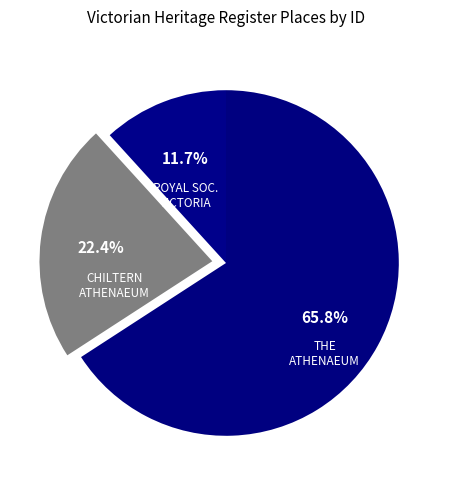

Is there a majority slice in this chart?

Yes